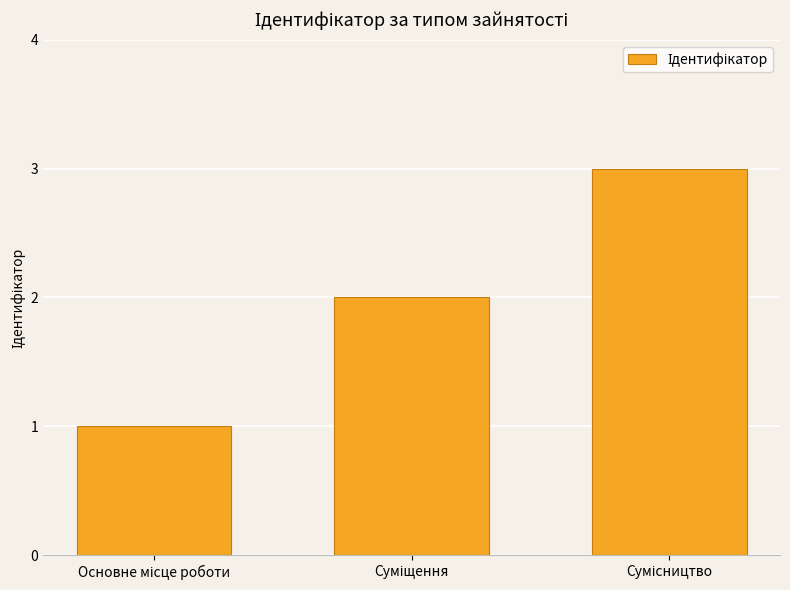

What is the maximum value shown in the chart?

3